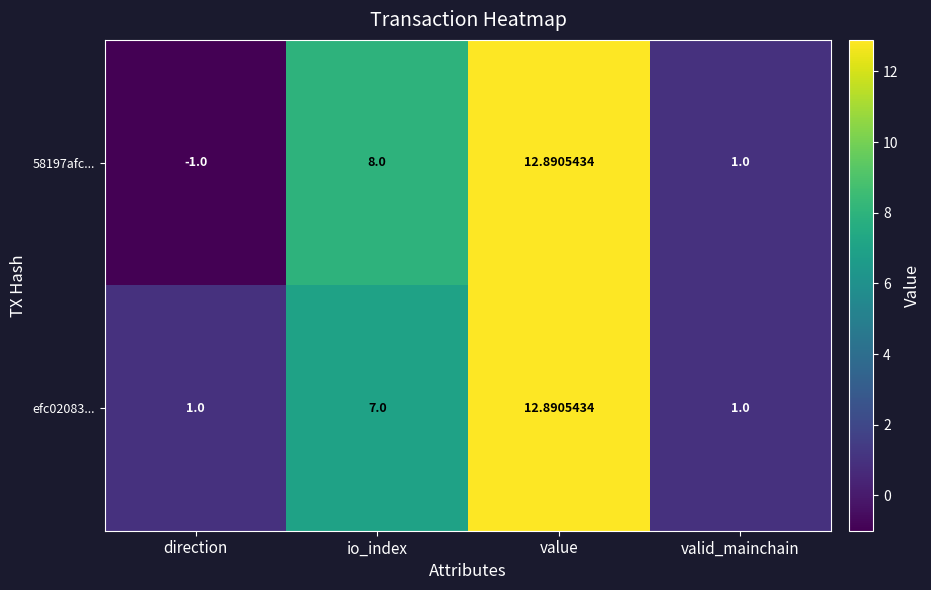

At which label does 58197afc... reach its minimum?

direction